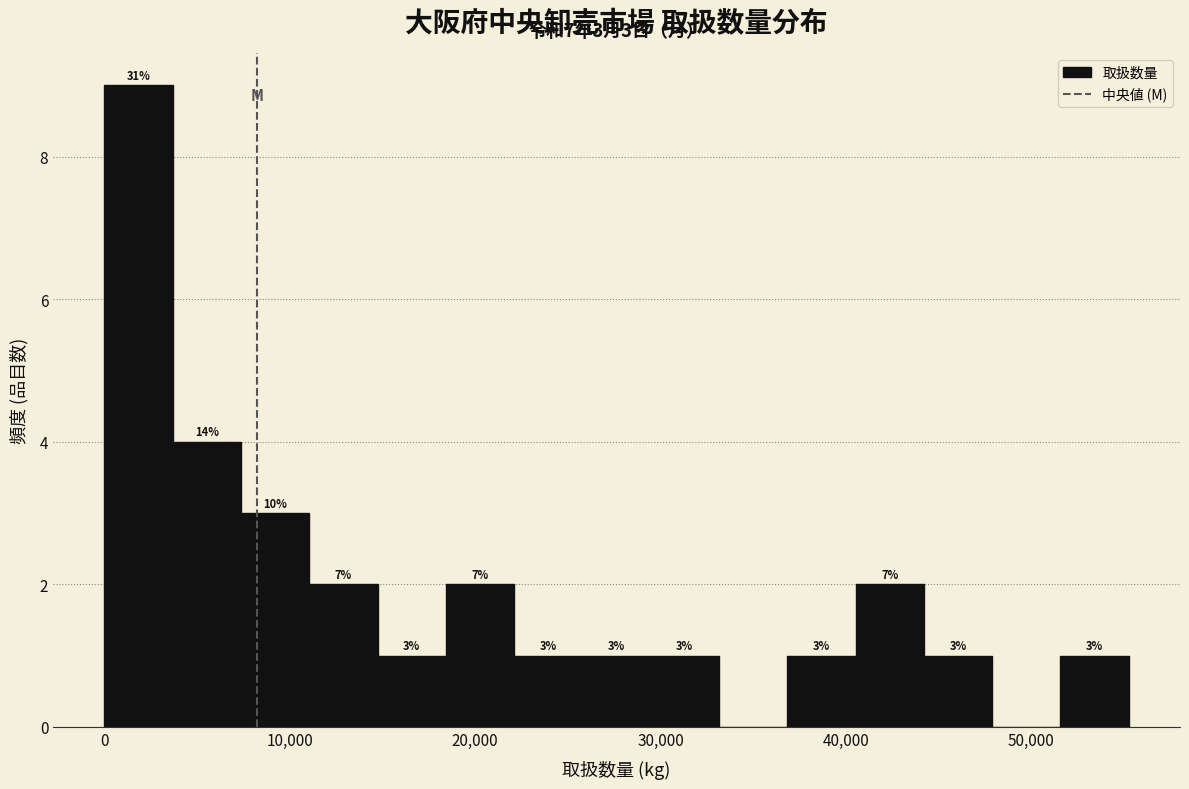

Read against the x-axis, roughly where is the centre of the tallest bar?

2000